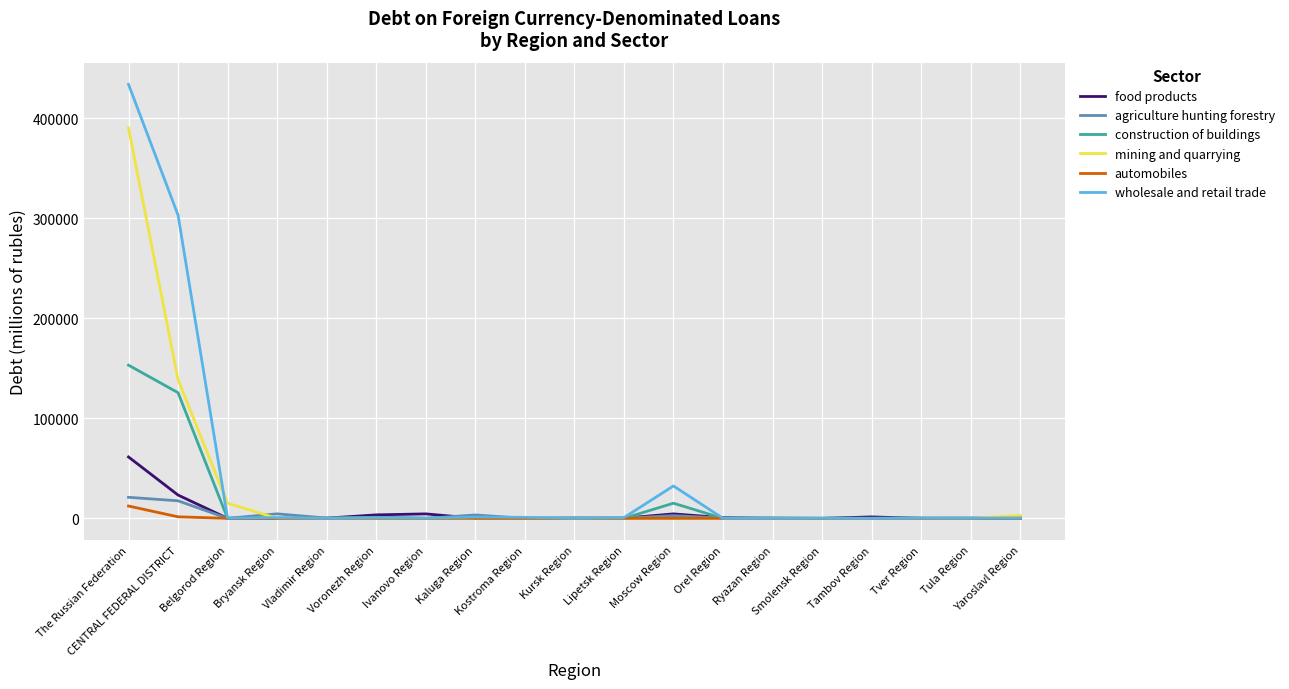

What position from the right is The Russian Federation?

19